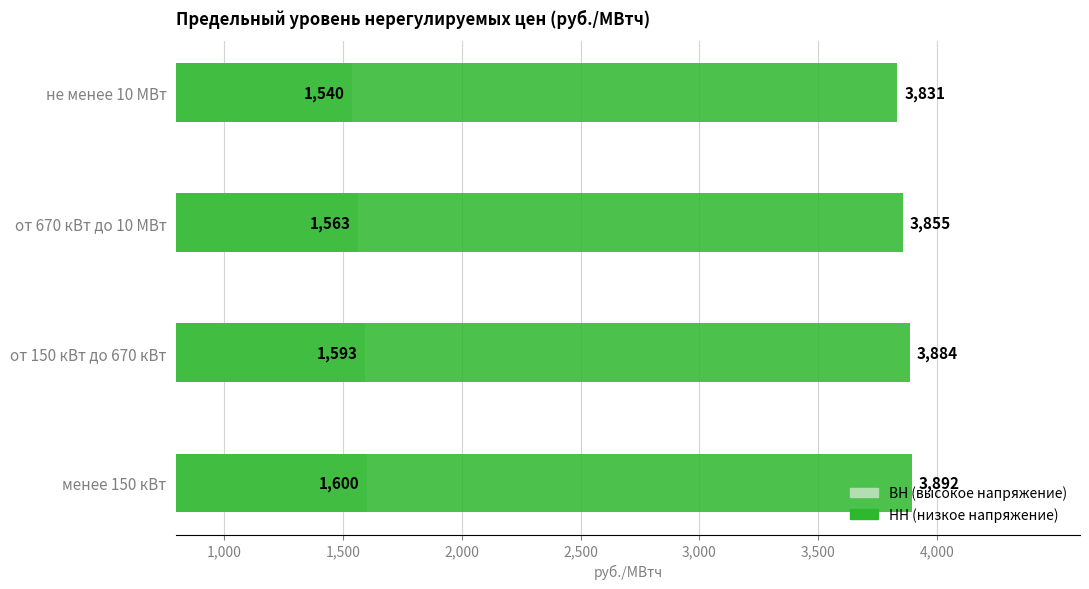

Reading left to right, list all the values displayed in this chart.

ВН: 1600.2	1592.7	1563.3	1540.0
НН: 3891.6	3884.0	3854.6	3831.4